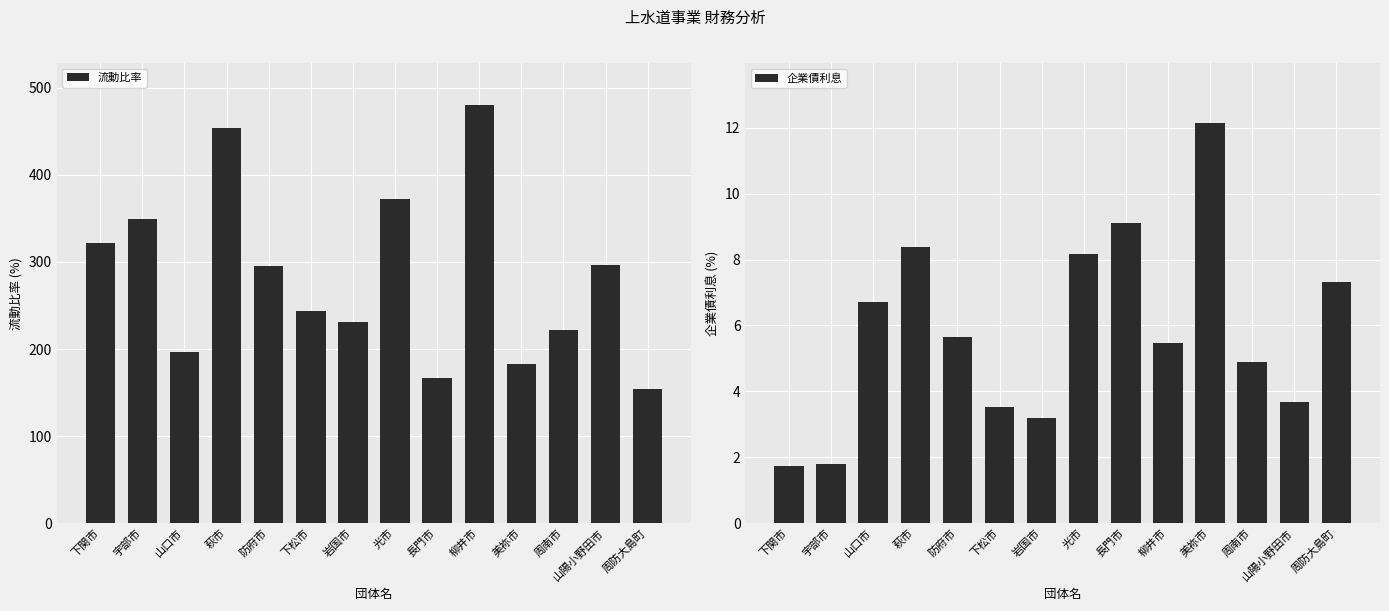

List the series in order of their peak value, lowest first.

企業債利息, 流動比率